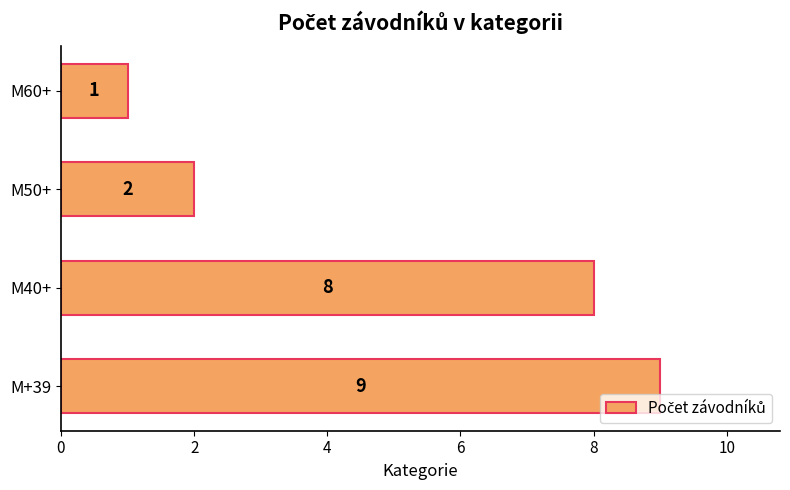

How many series are shown in this chart?

1